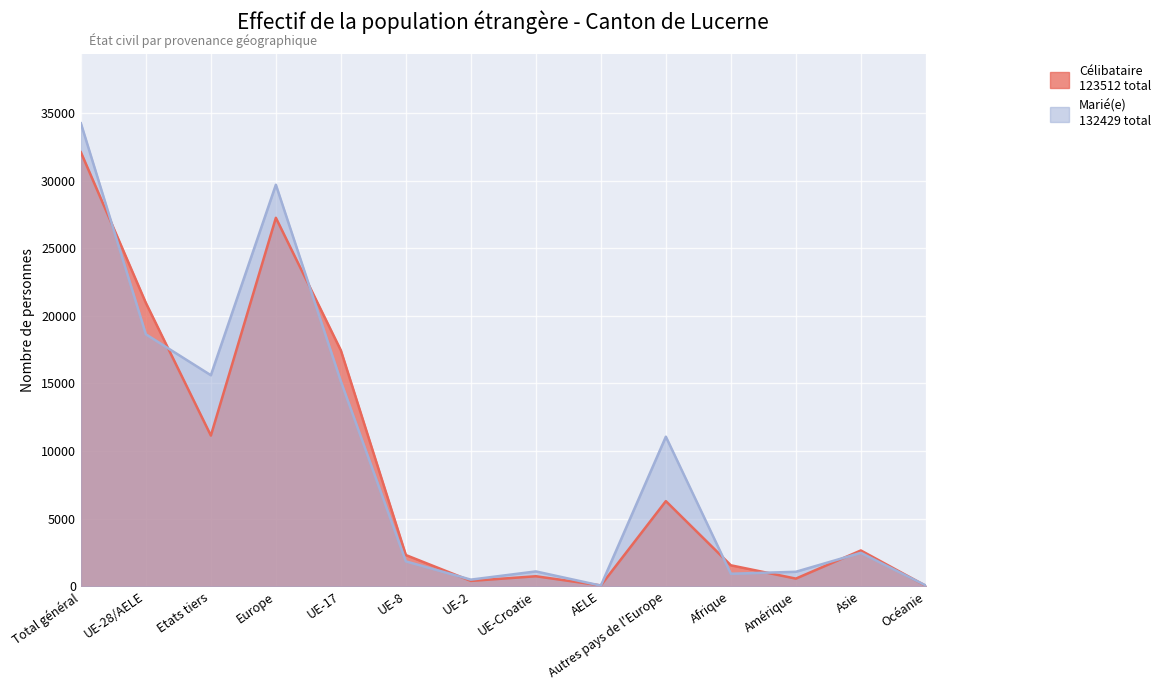

True or false: Marié(e) has more than 0 points higher than both neighbors.

True